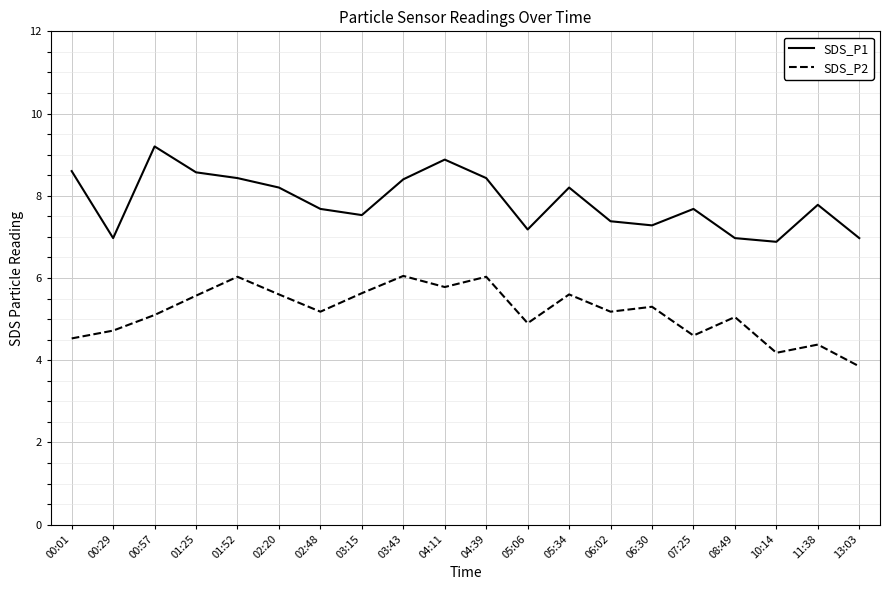

Rank the series at 11:38 from highest to lowest value.

SDS_P1, SDS_P2